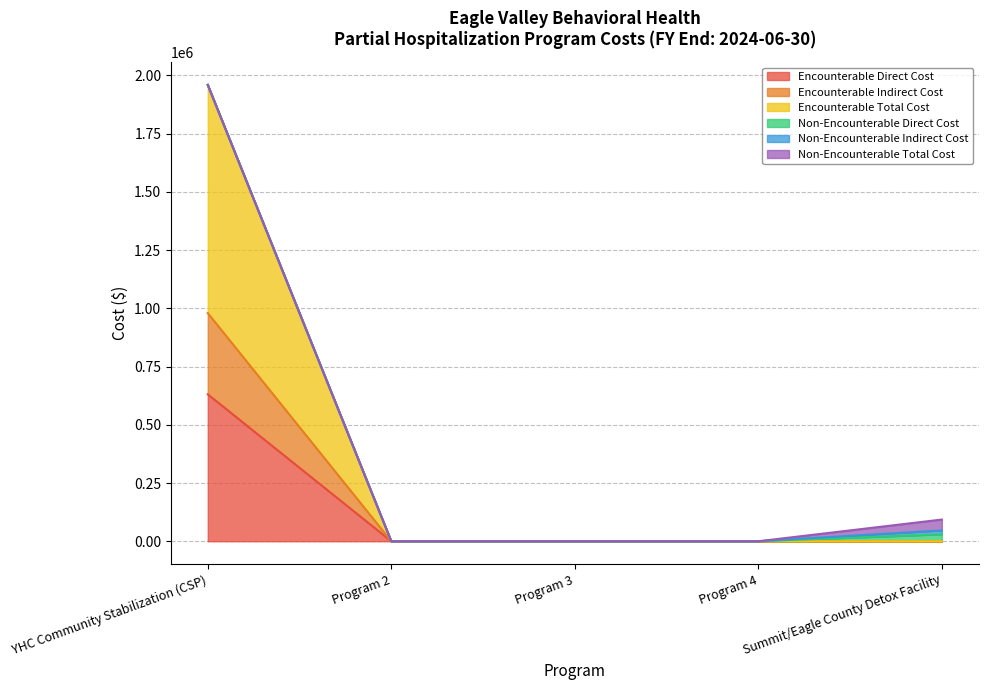

At which category is the sum across all series the highest?

YHC Community Stabilization (CSP)